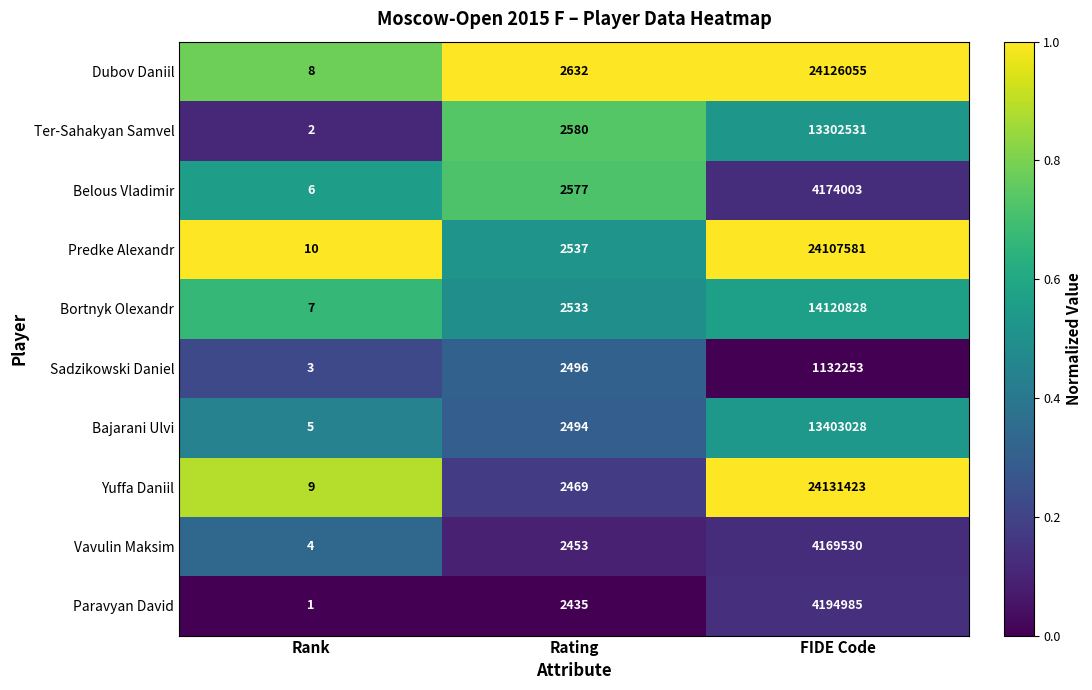

What is the difference between the second highest and minimum values in the Vavulin Maksim series?

2449